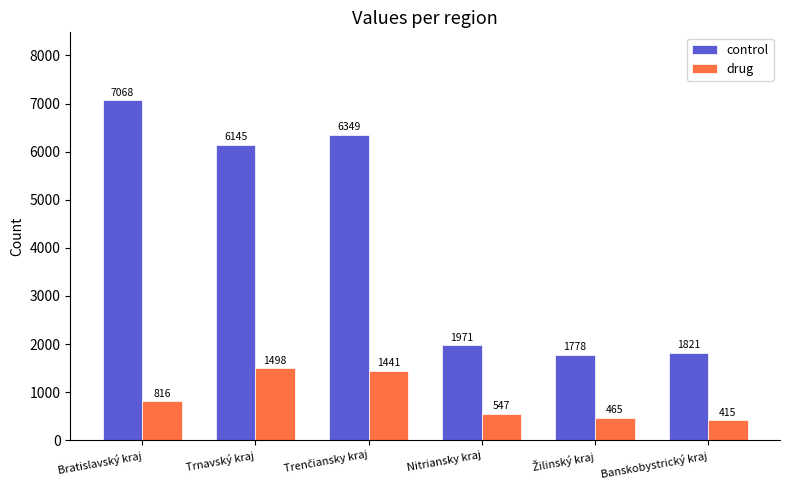

True or false: drug has a value of 1498 at Trnavský kraj.

True